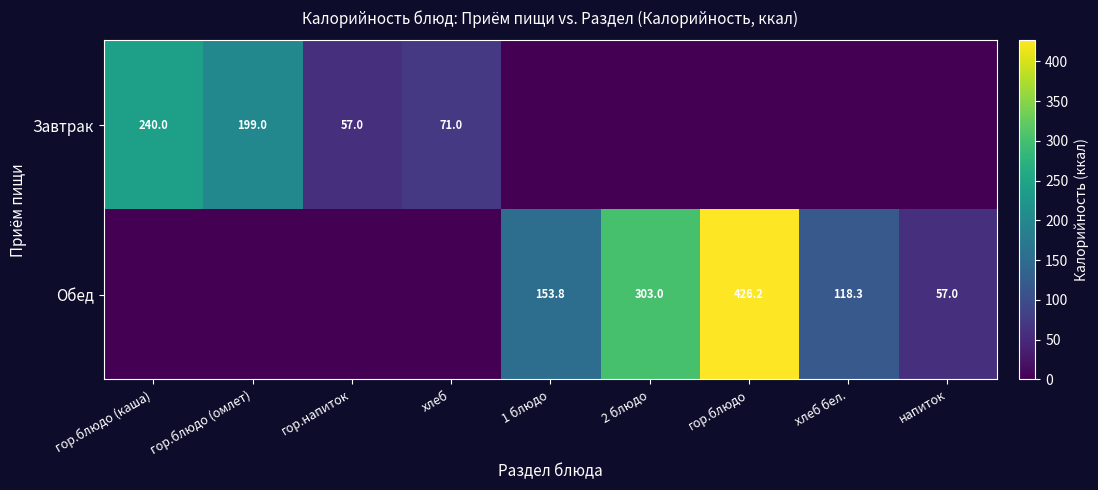

The value of Завтрак at гор.блюдо (омлет) is 199.0. True or false?

True